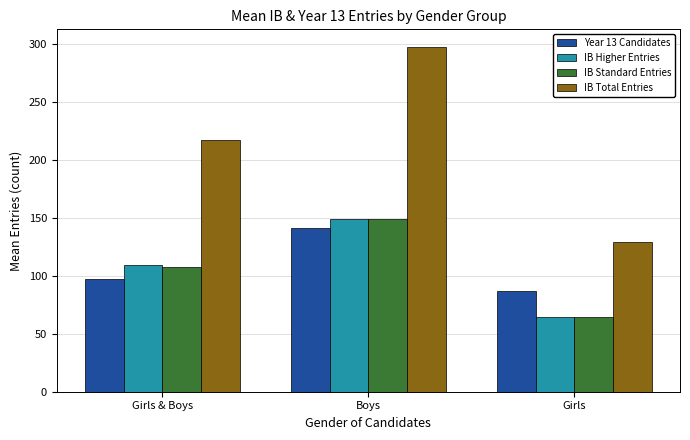

What is the value of the IB Standard Entries bar at the 2nd from the left?

149.0